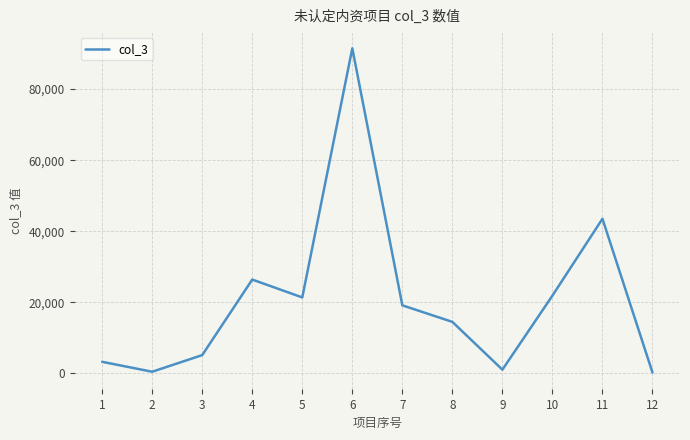

What is the maximum value shown in the chart?

91407.5